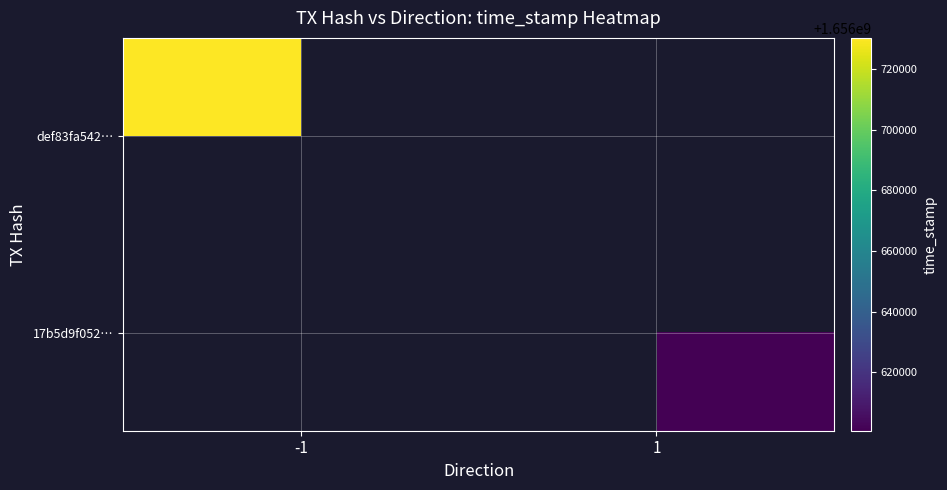

Read the 17b5d9f052… value at 1.

1656600743.0